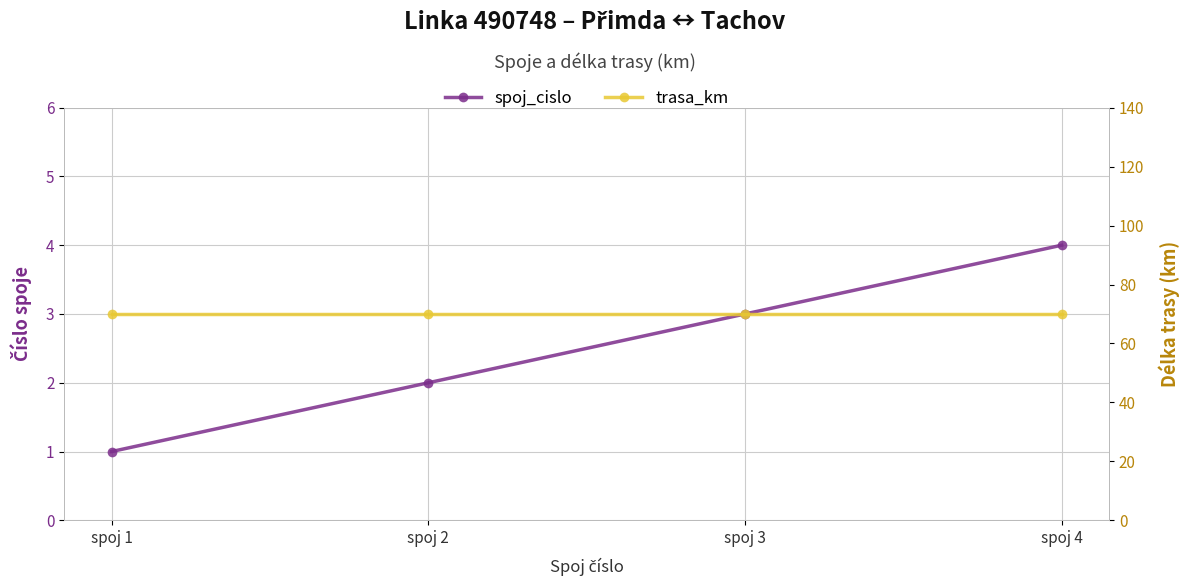

Which label corresponds to the smallest value in the chart?

spoj 1